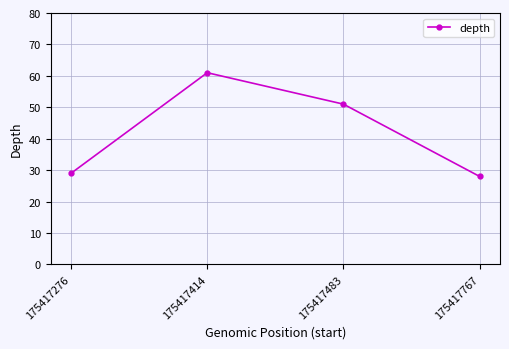

What is the greatest value displayed?

61